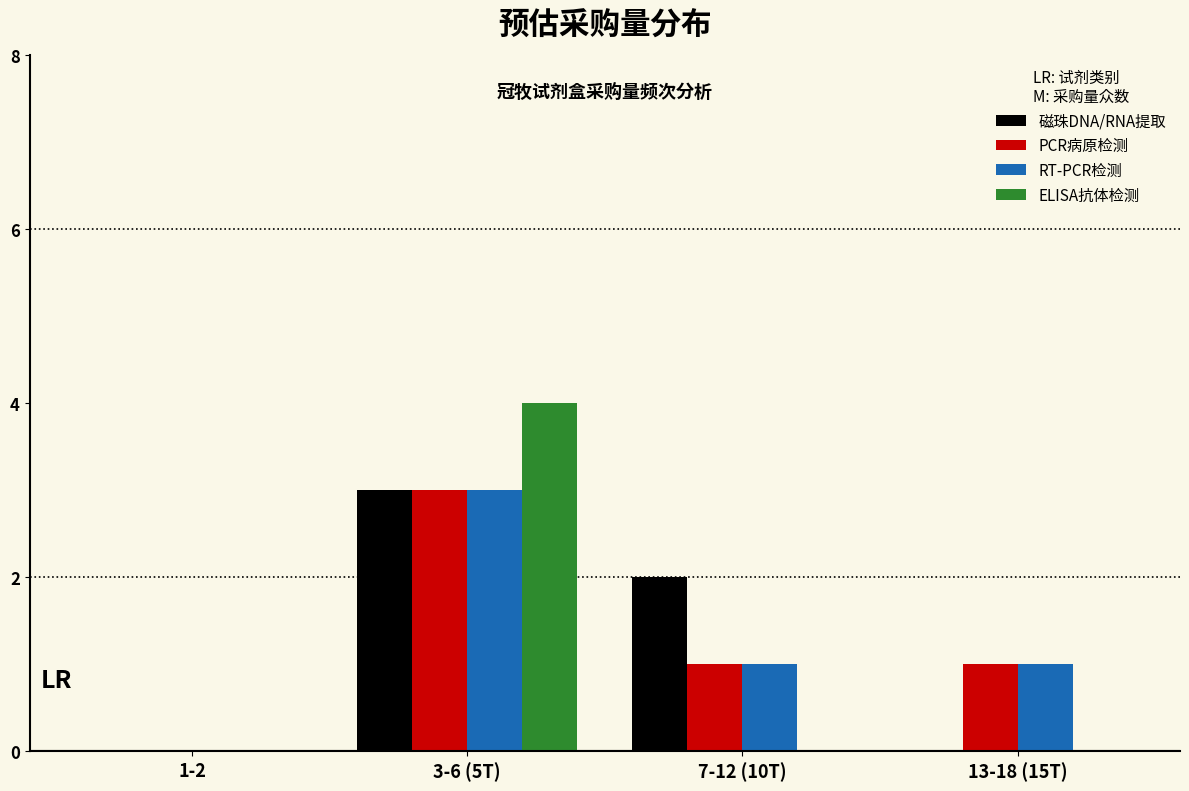

Reading right to left, list all the values displayed in this chart.

磁珠DNA/RNA提取: 13-18 (15T)=0	7-12 (10T)=2	3-6 (5T)=3	1-2=0
PCR病原检测: 13-18 (15T)=1	7-12 (10T)=1	3-6 (5T)=3	1-2=0
RT-PCR检测: 13-18 (15T)=1	7-12 (10T)=1	3-6 (5T)=3	1-2=0
ELISA抗体检测: 13-18 (15T)=0	7-12 (10T)=0	3-6 (5T)=4	1-2=0